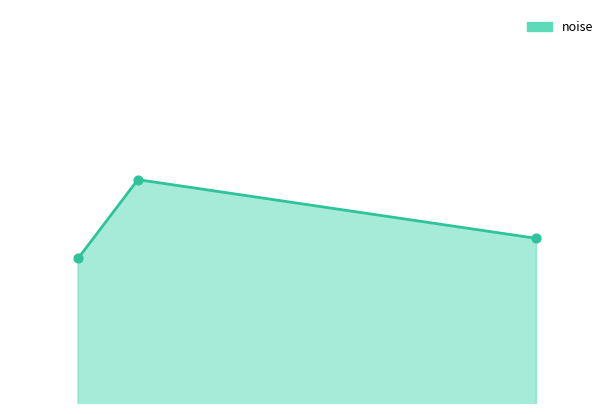

Is the value of noise_line at 0 greater than the value of noise_markers at 1?

No